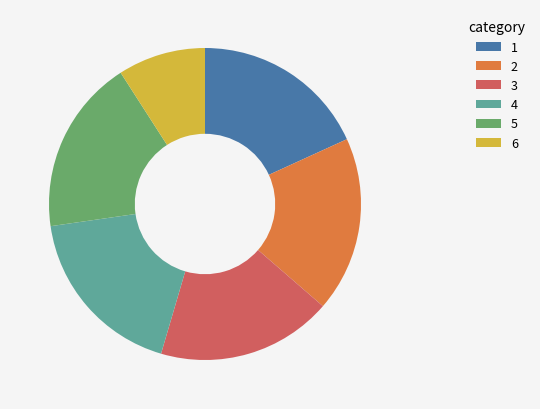

True or false: 4 accounts for 18% of the total.

True